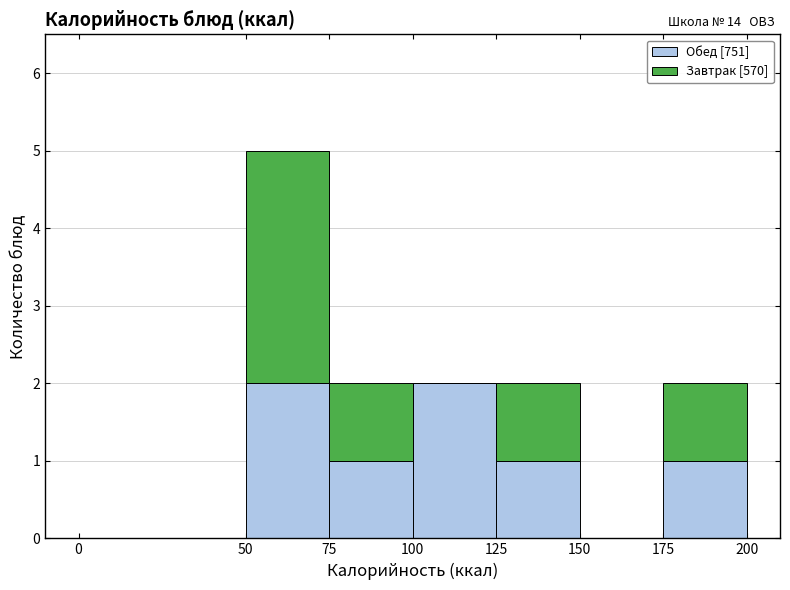

Which range on the x-axis has the tallest stacked bar (by total height)?

50 to 75